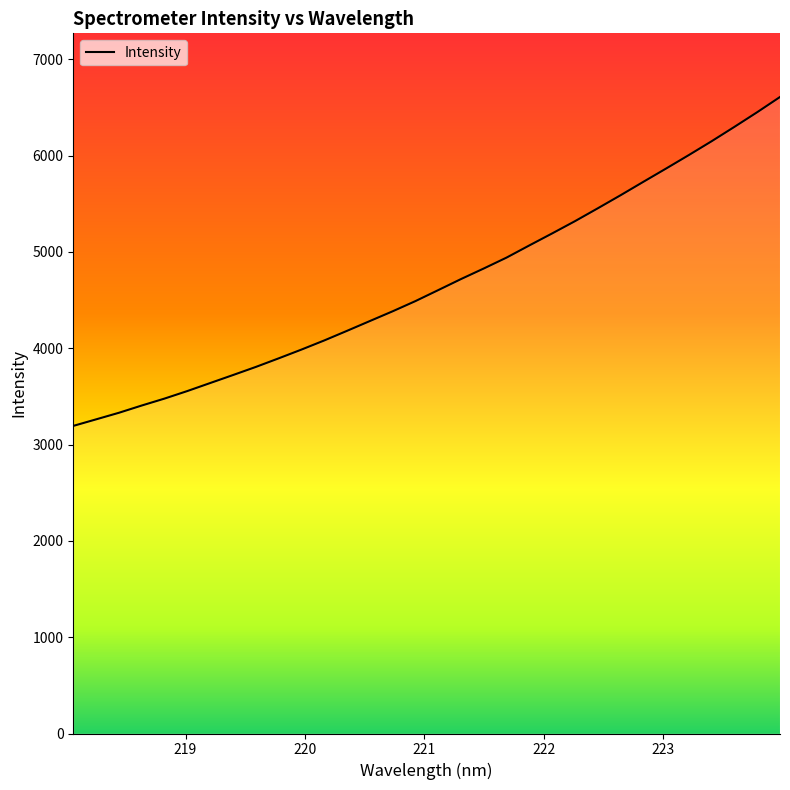

What is the smallest value displayed?

3194.1